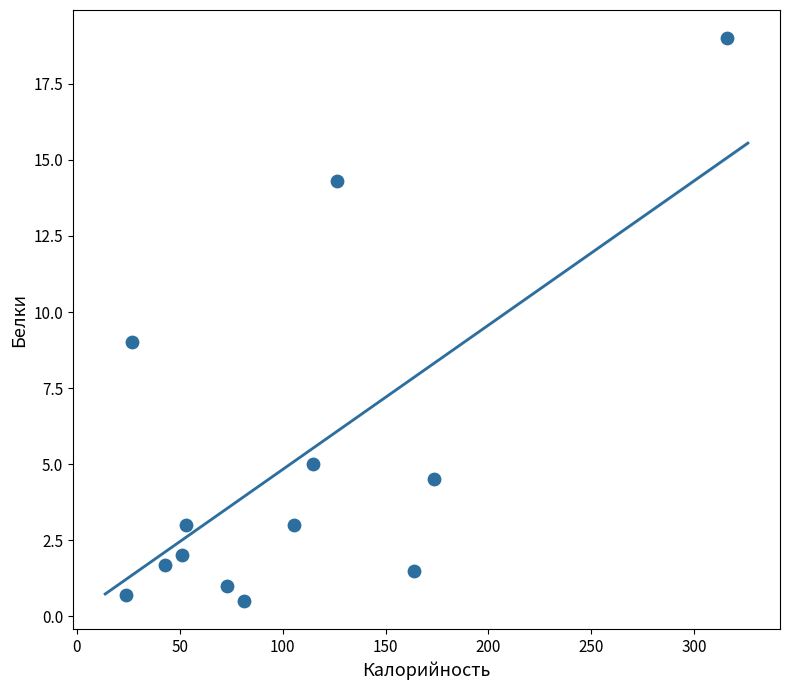

What is the range of Y values (max minus min)?

18.5